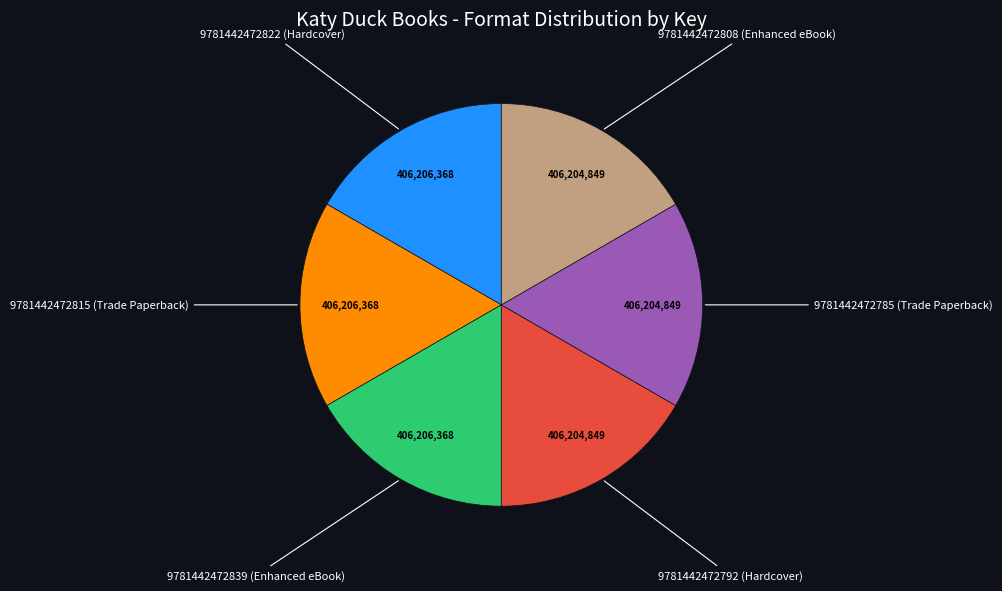

Is there any slice that represents more than half of the pie?

No